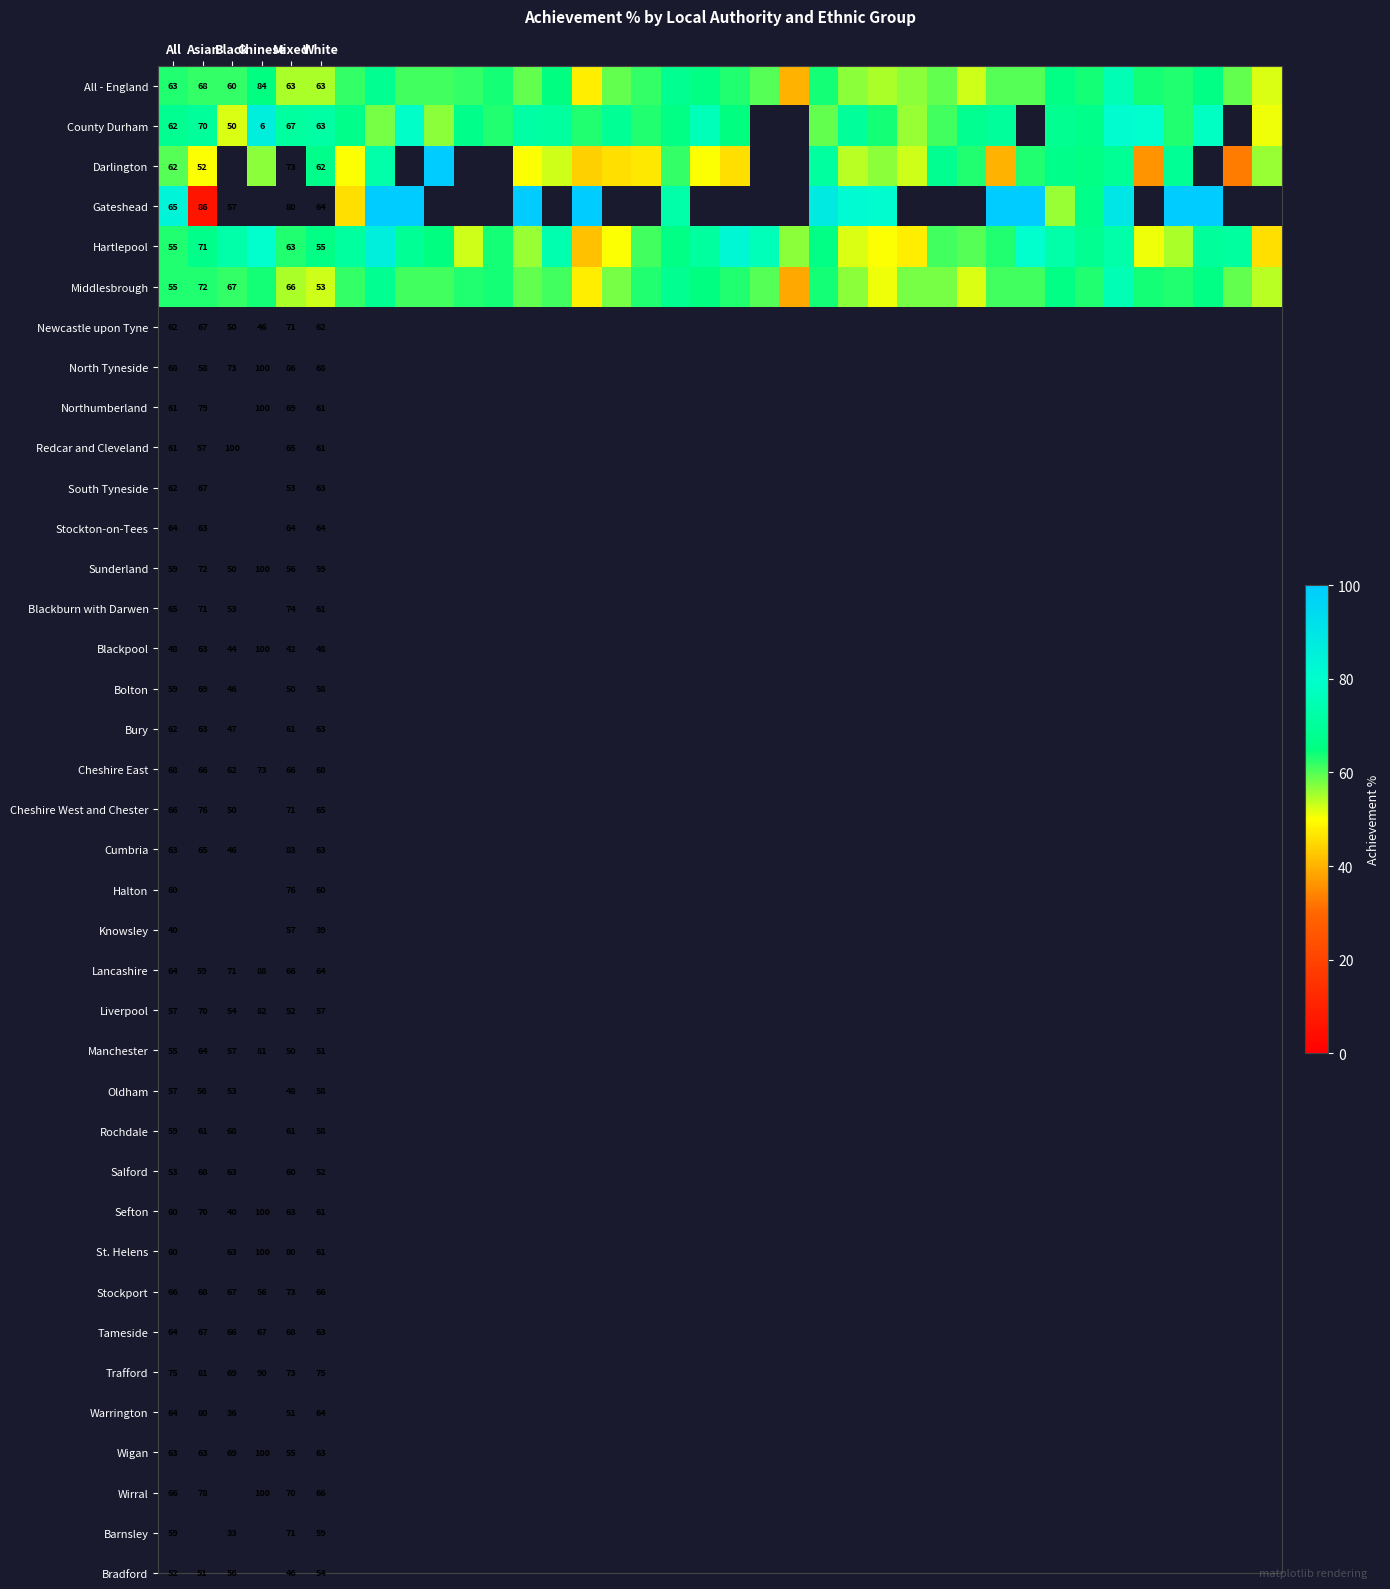

Rank the series by their maximum value, from lowest to highest.

All - England, Middlesbrough, County Durham, Hartlepool, Darlington, Gateshead